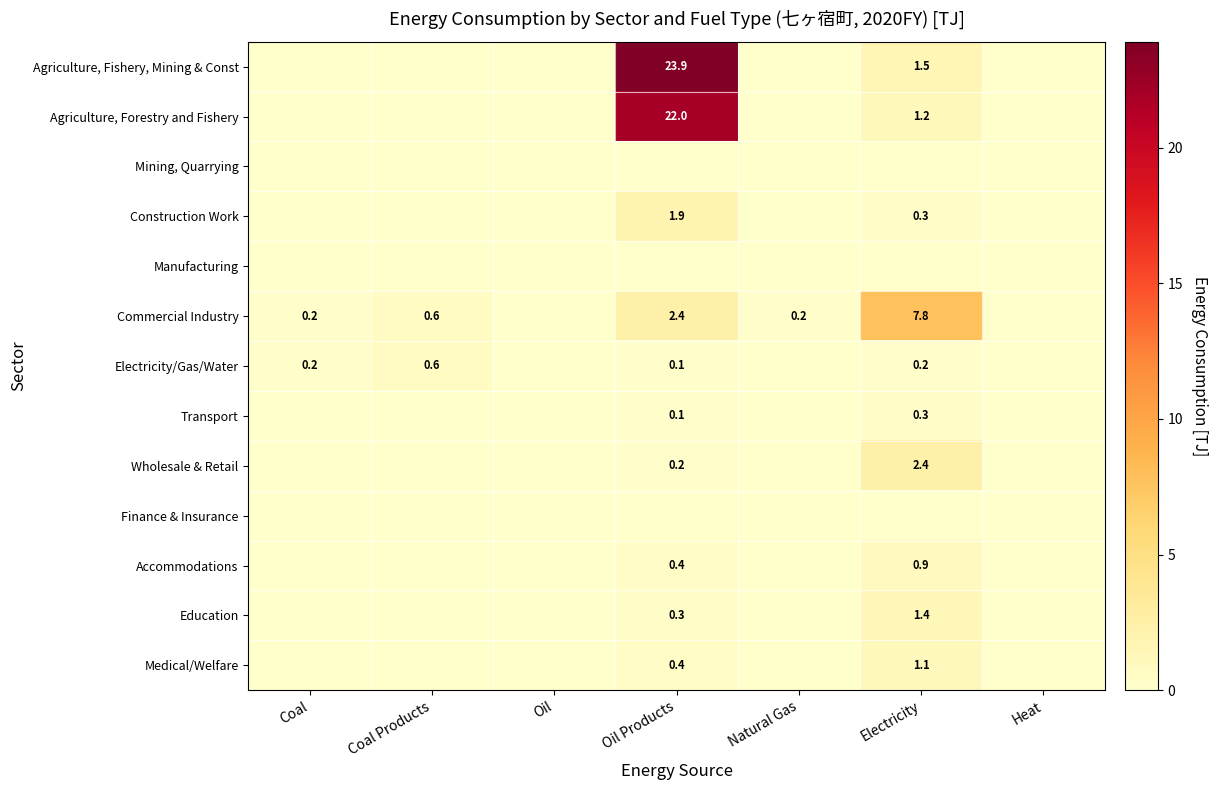

What is the difference between the highest and lowest values at Coal?

0.2